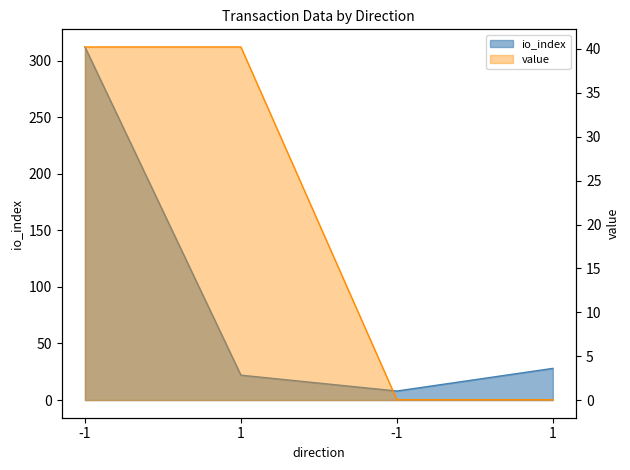

At which label is io_index closest to 160?

1